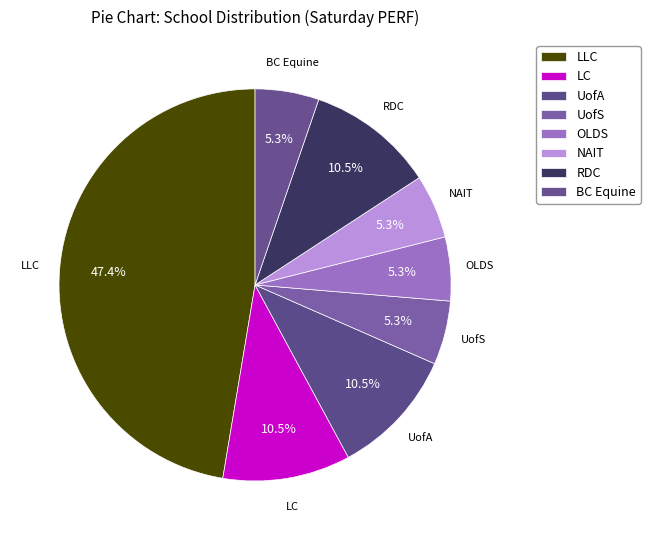

How many segments does this pie chart have?

8